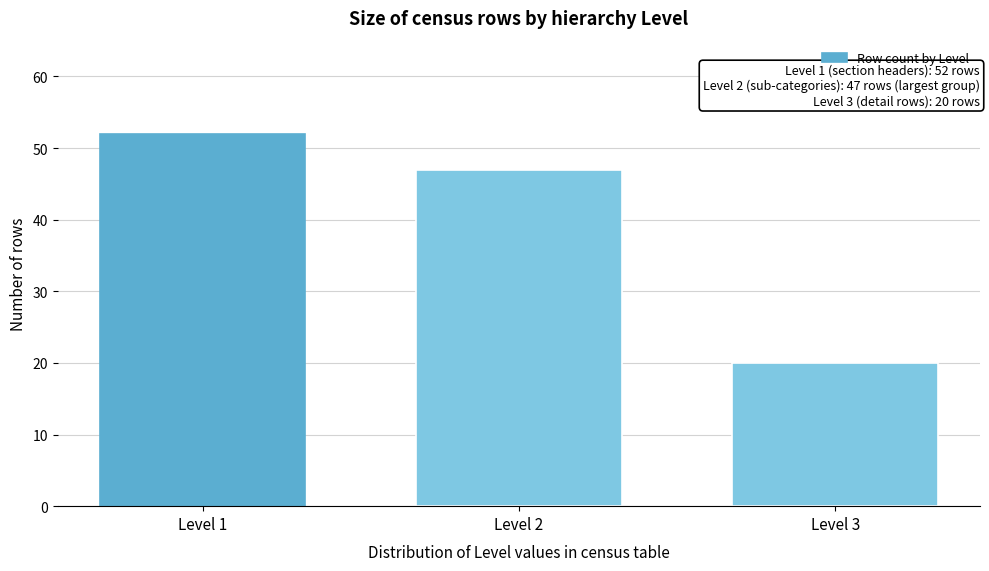

Reading right to left, extract all data points from this chart.

20	47	52